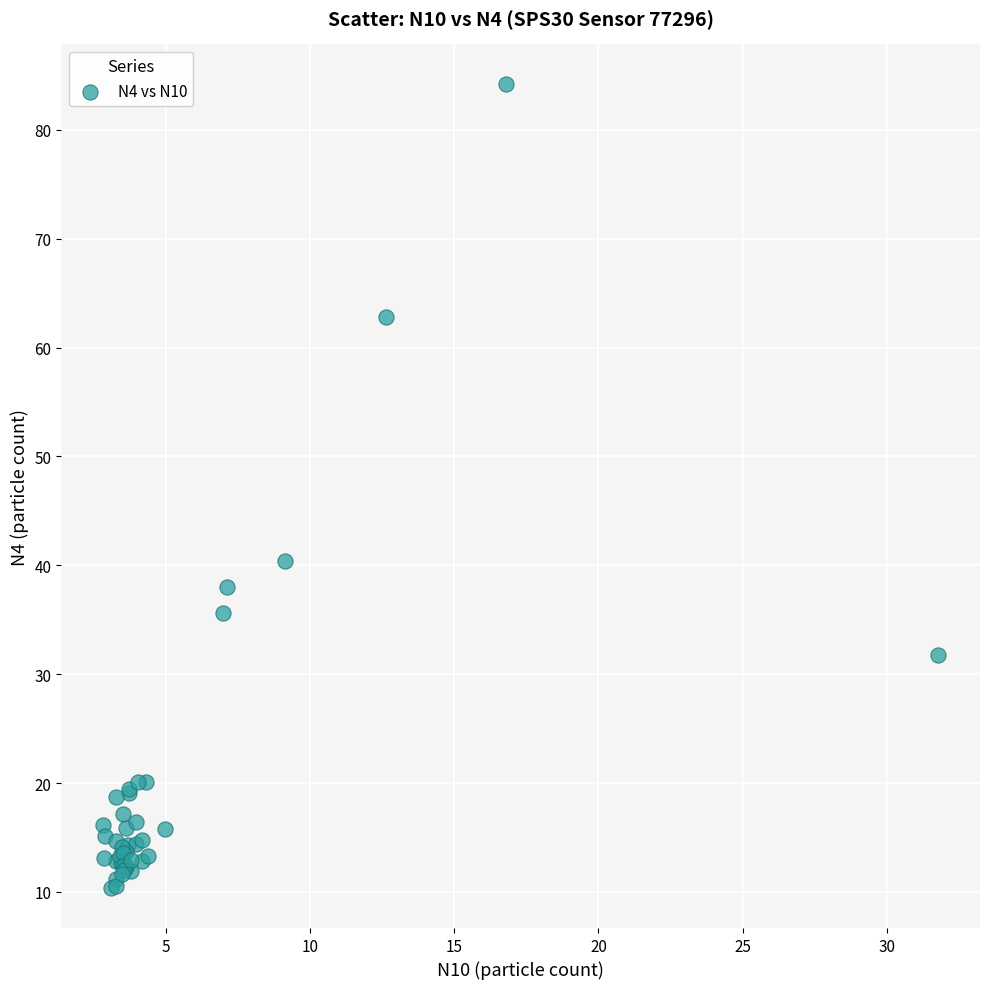

What Y value in the scatter plot is closest to 47?

40.4